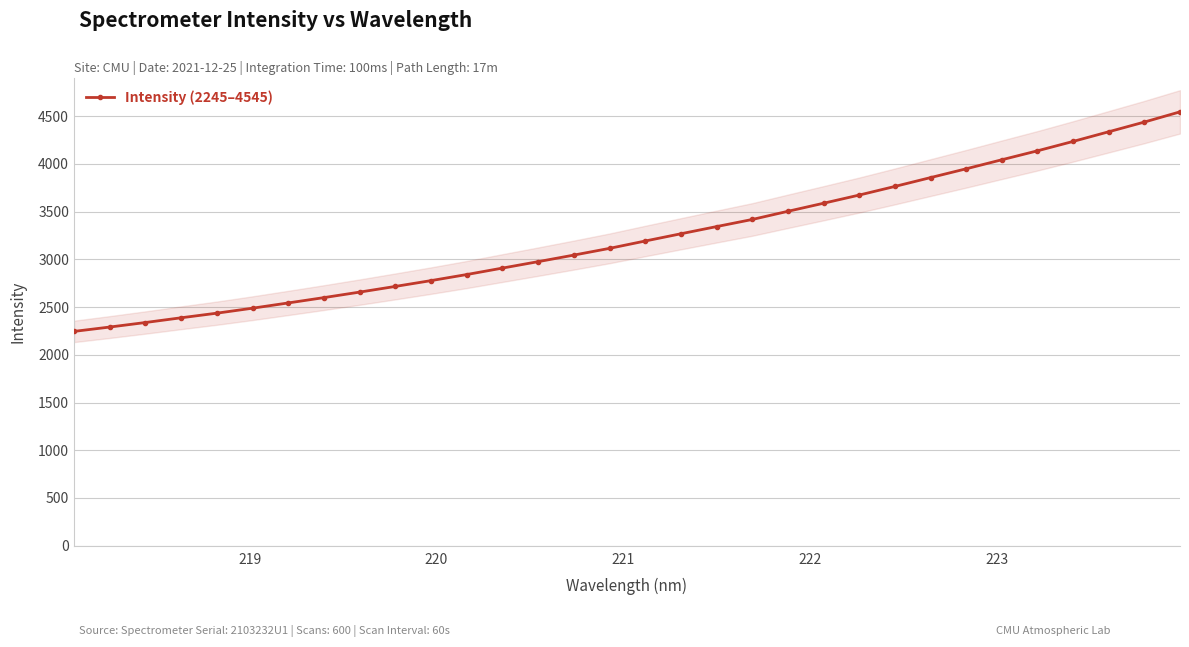

How many lines are shown in the chart?

1